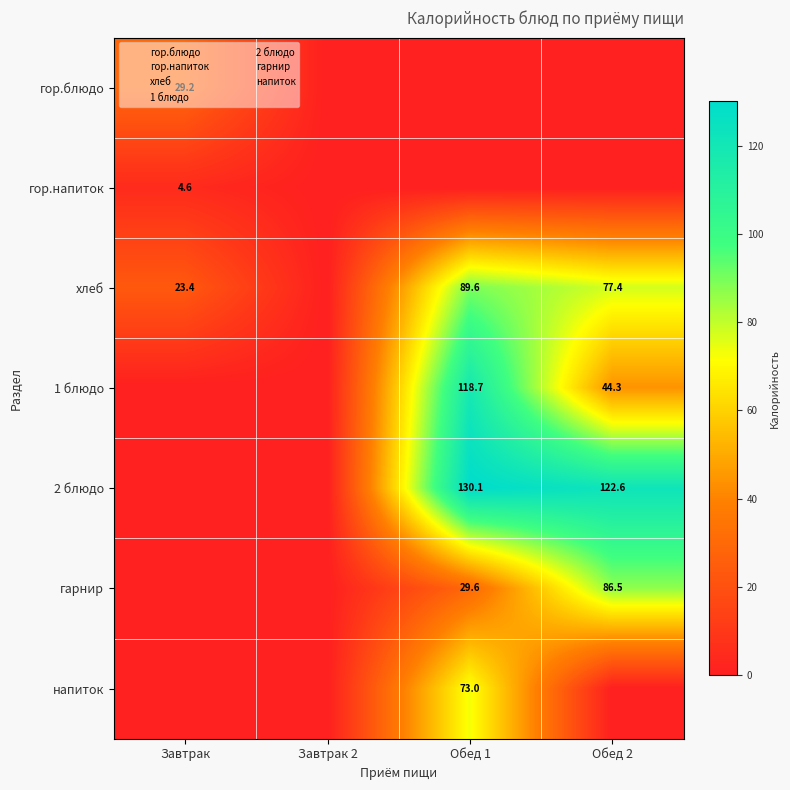

Which series changed the most between Завтрак and Завтрак 2?

гор.блюдо